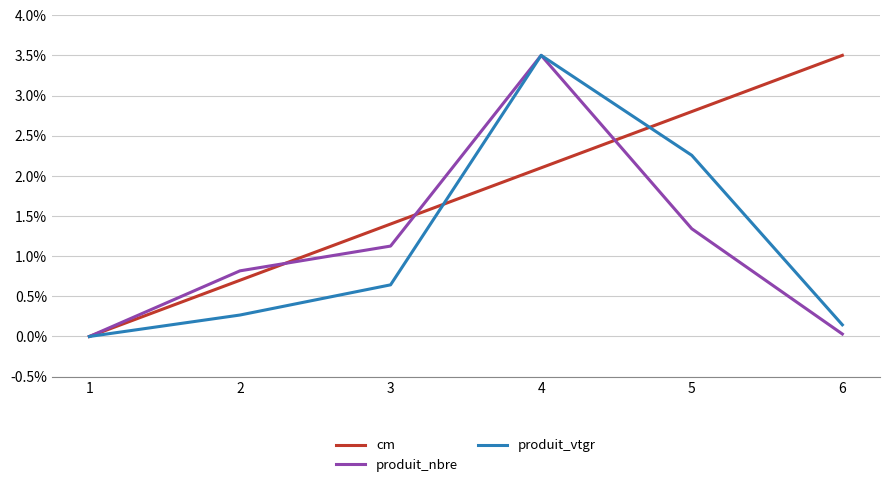

List the labels in order of produit_vtgr value, smallest first.

1, 6, 2, 3, 5, 4